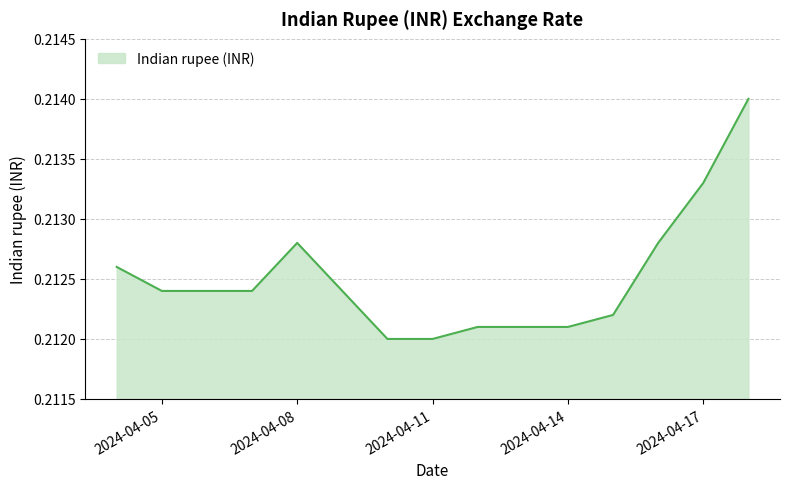

Where is the data nearest to the value 0?

2024-04-10